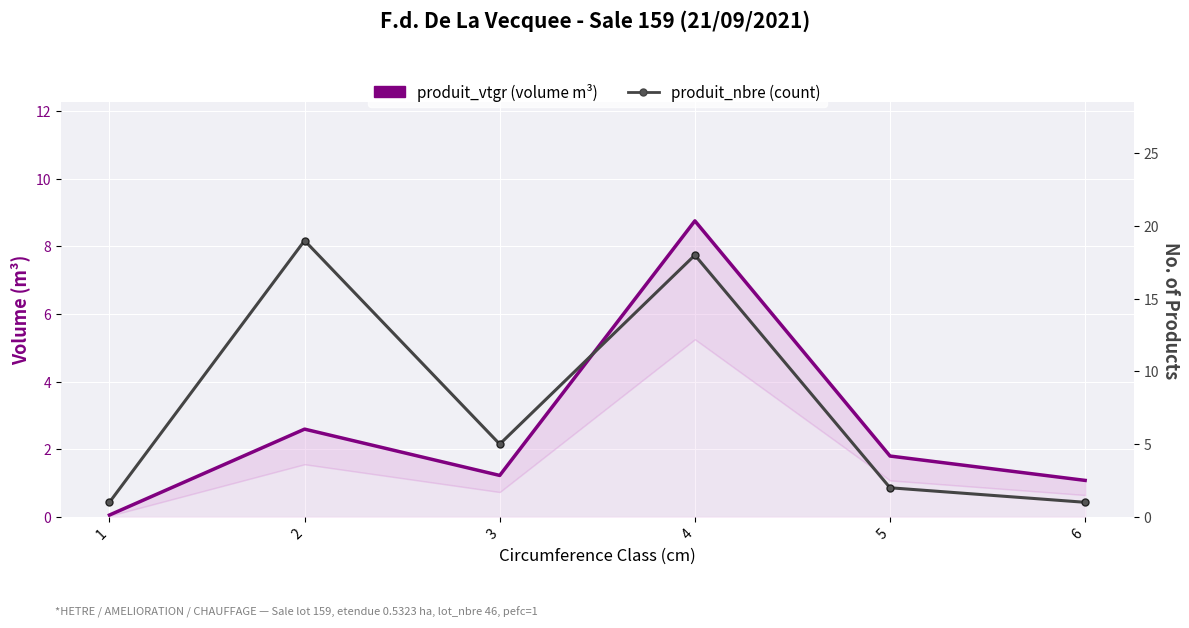

What is the difference between the produit_nbre (count) values at 4 and 3?

13.0